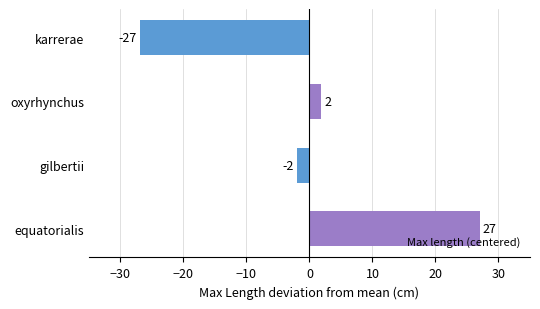

What is the minimum value shown in the chart?

-26.9